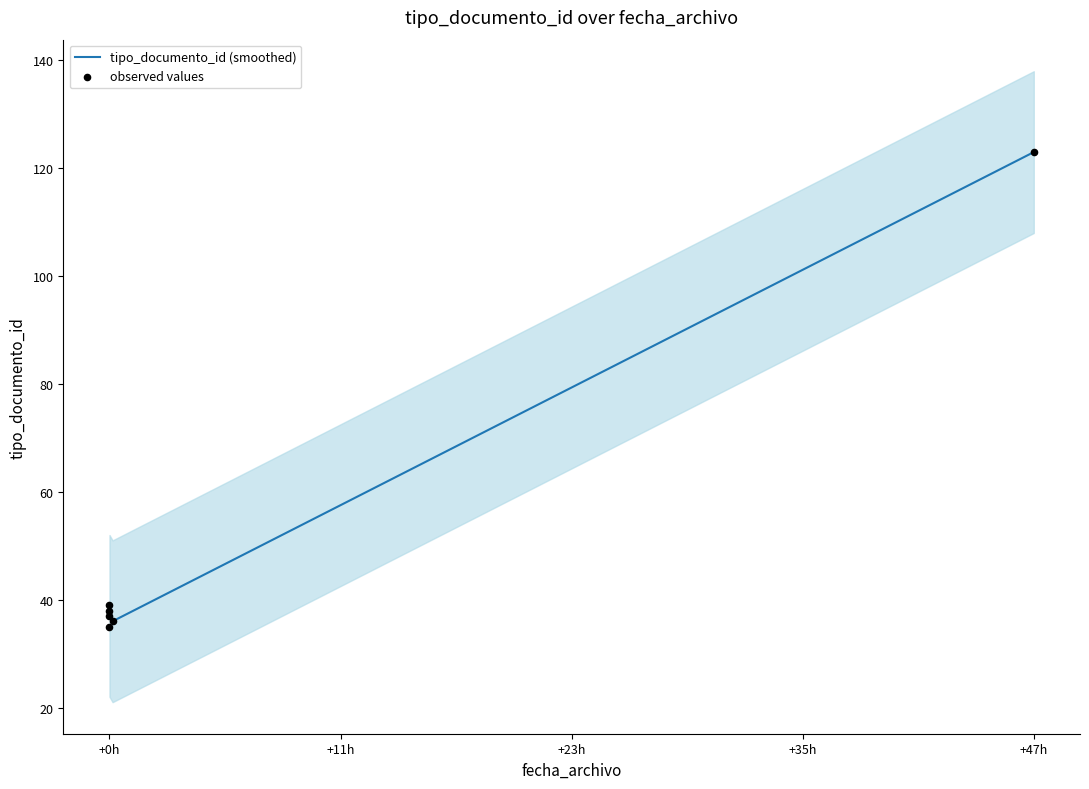

Which has a higher value, 2013-10-23 12:14:16 or 2013-10-23 12:14:16?

2013-10-23 12:14:16